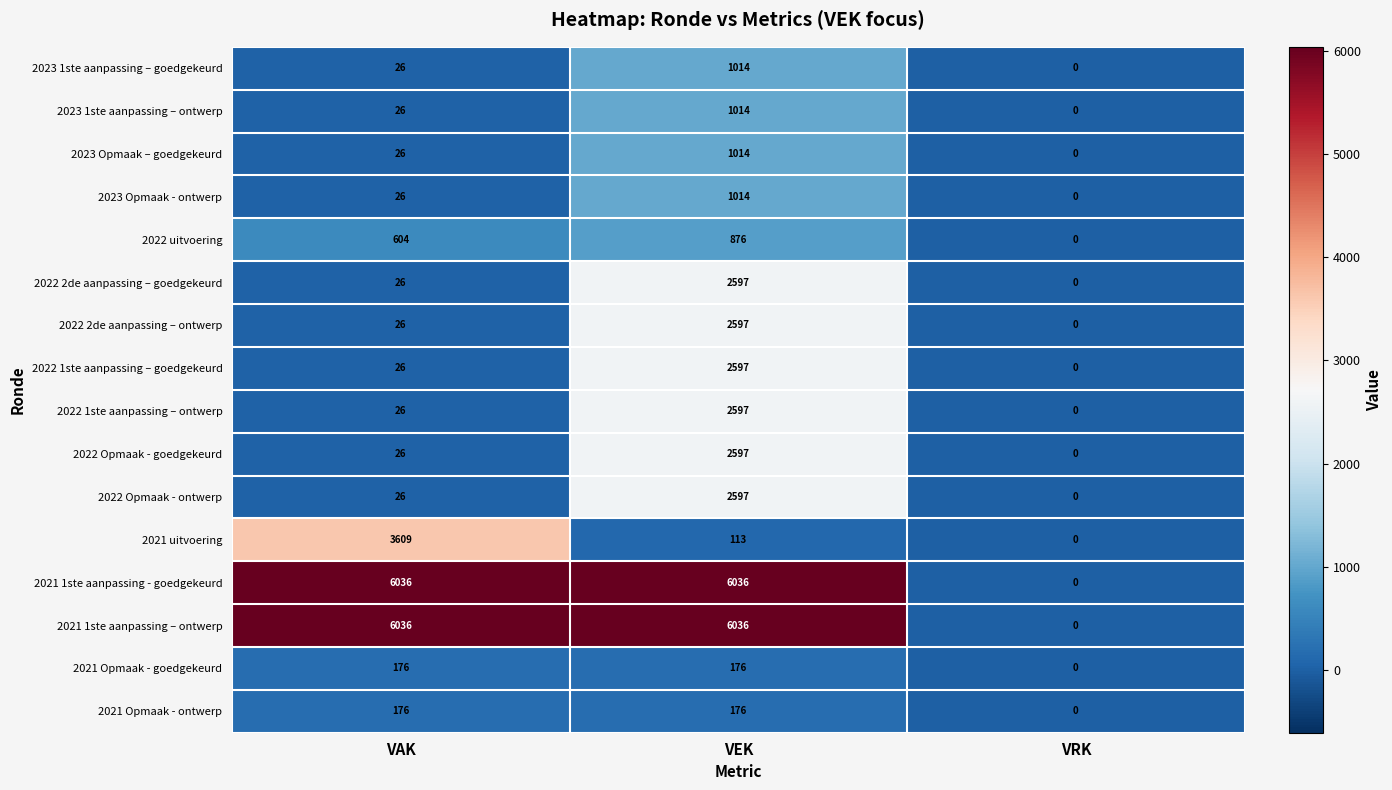

At which label does 2022 2de aanpassing – ontwerp reach its minimum?

VRK